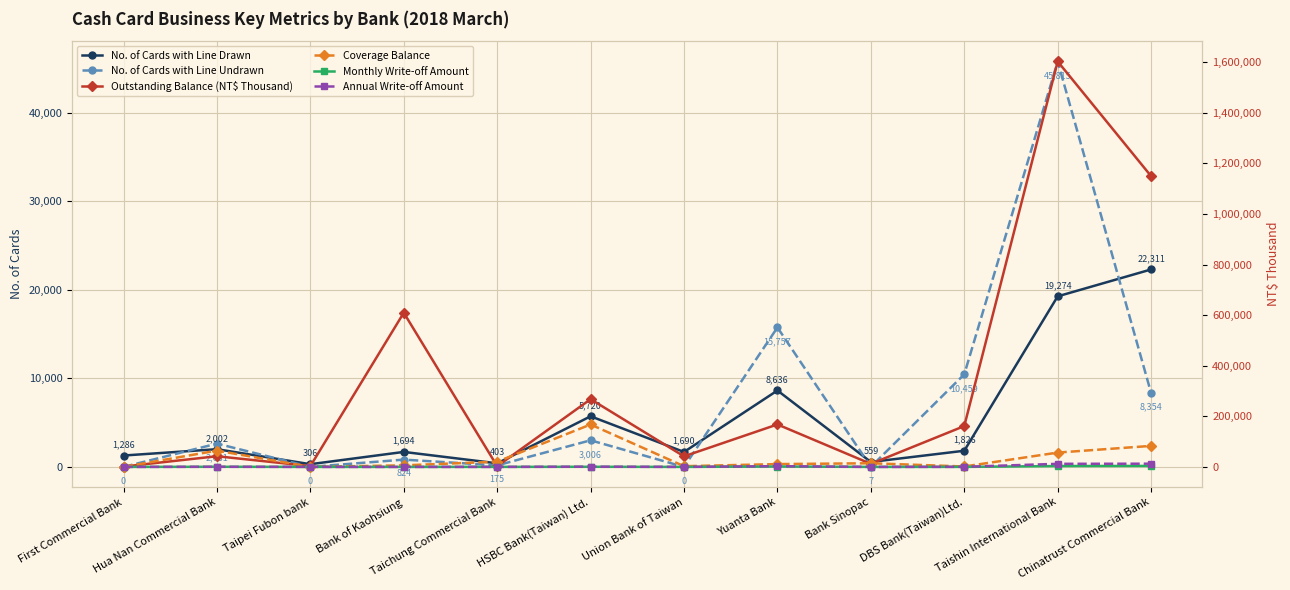

The Monthly Write-off Amount series shows 589 at Yuanta Bank. True or false?

False